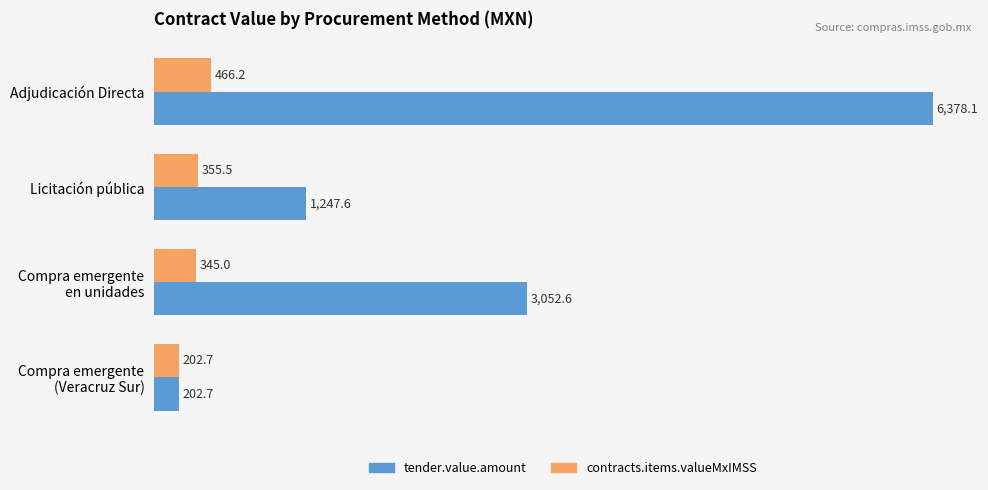

True or false: contracts.items.valueMxIMSS has a value of 773.3 at Adjudicación Directa.

False